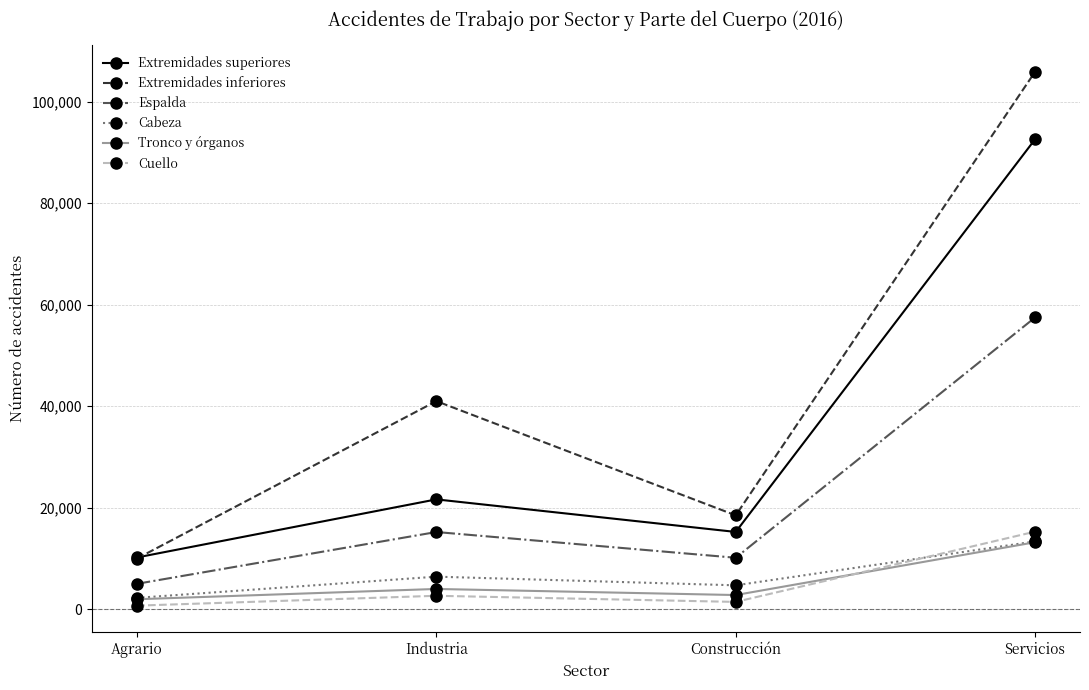

Does the chart display data point markers on the line(s)?

Yes